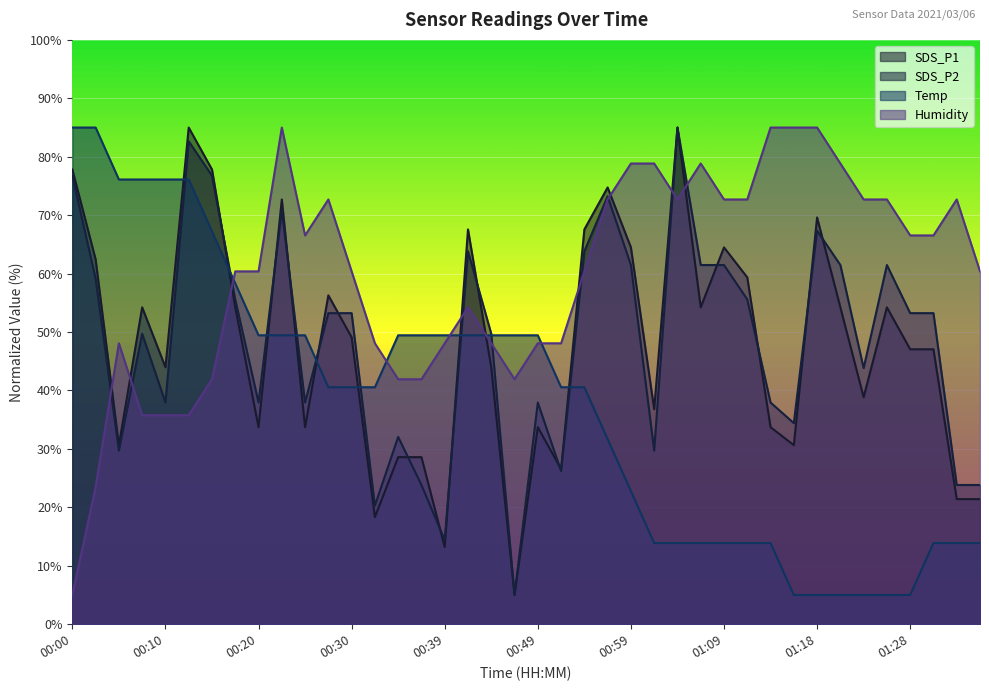

What is the minimum value for SDS_P2?

5.0